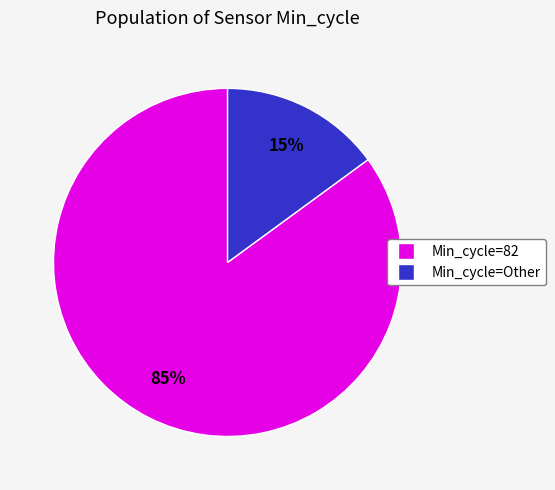

To the nearest percent, what is the difference between the largest and smallest slice percentages?

70%